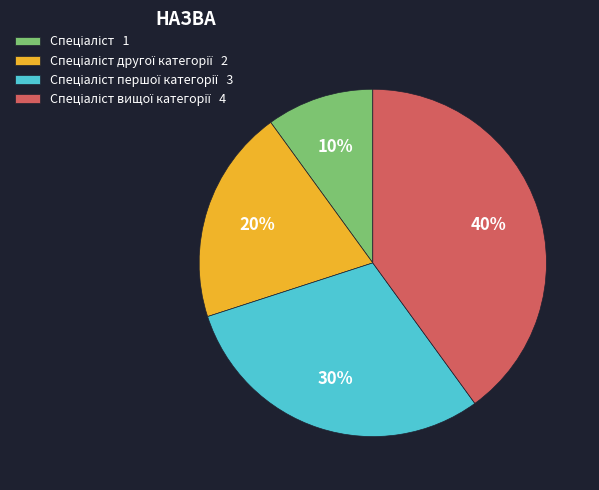

To the nearest percent, what is the difference between the largest and smallest slice percentages?

30%